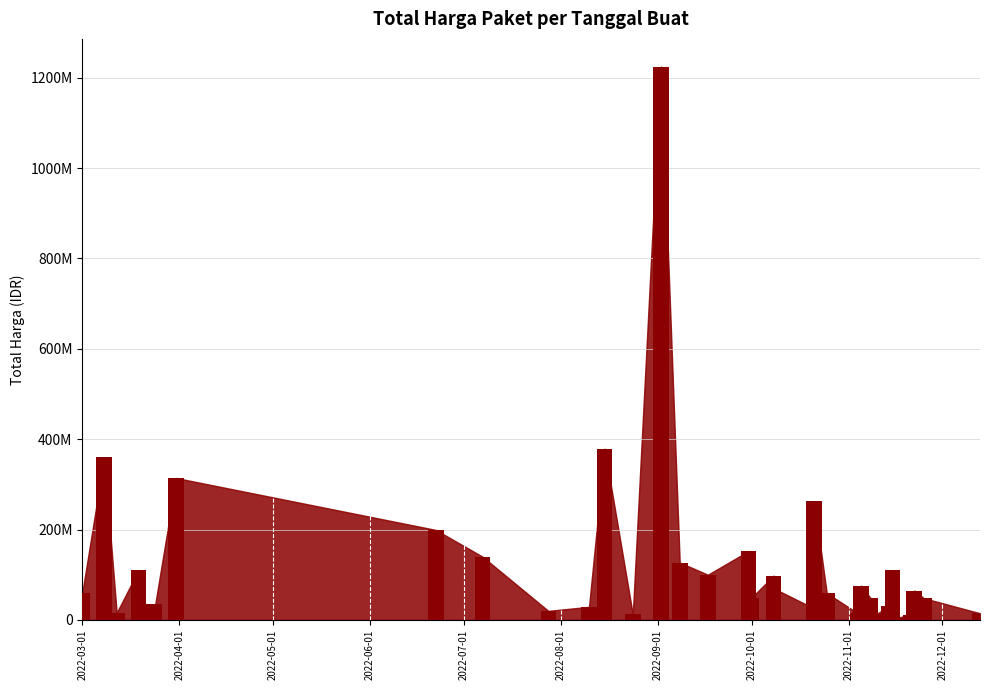

How many data points are above 48140000?

19